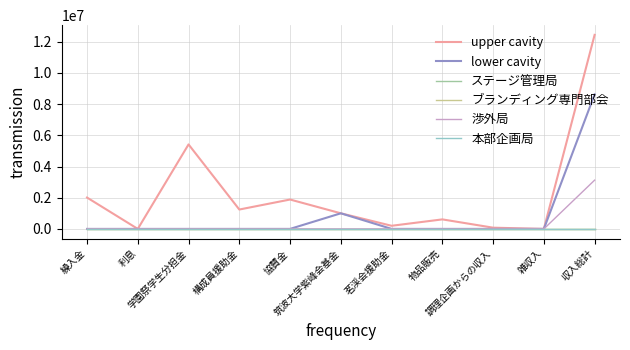

What position from the right is 利息?

10